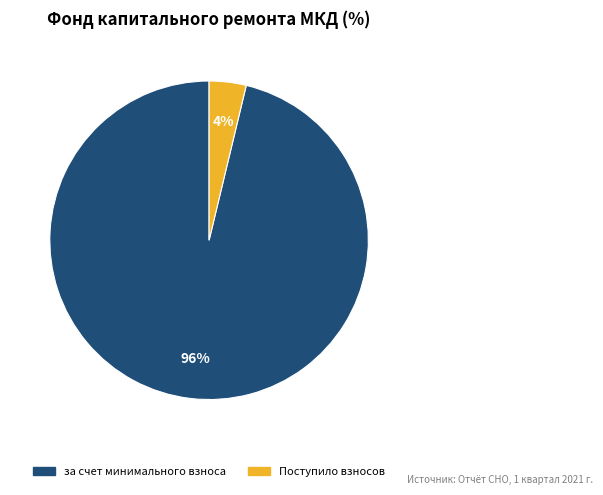

Is there any slice that represents more than half of the pie?

Yes